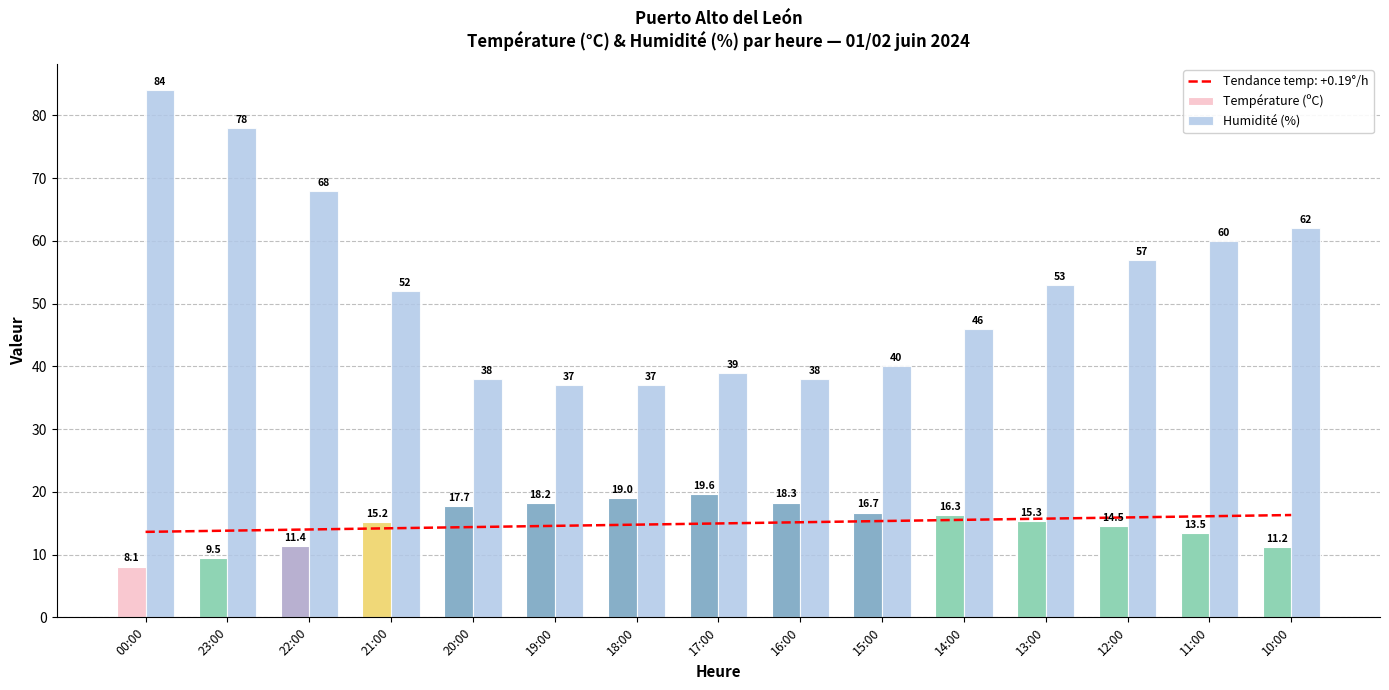

Are the bars grouped side by side (vs. stacked)?

Yes